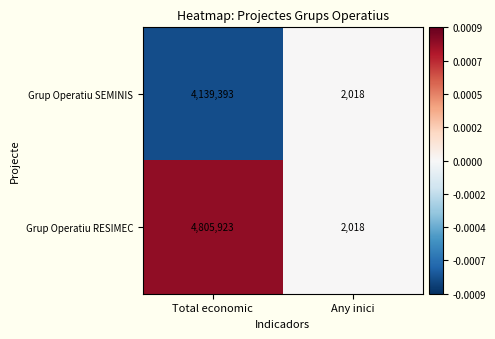

At which label is Grup Operatiu SEMINIS closest to 2070705?

Any inici